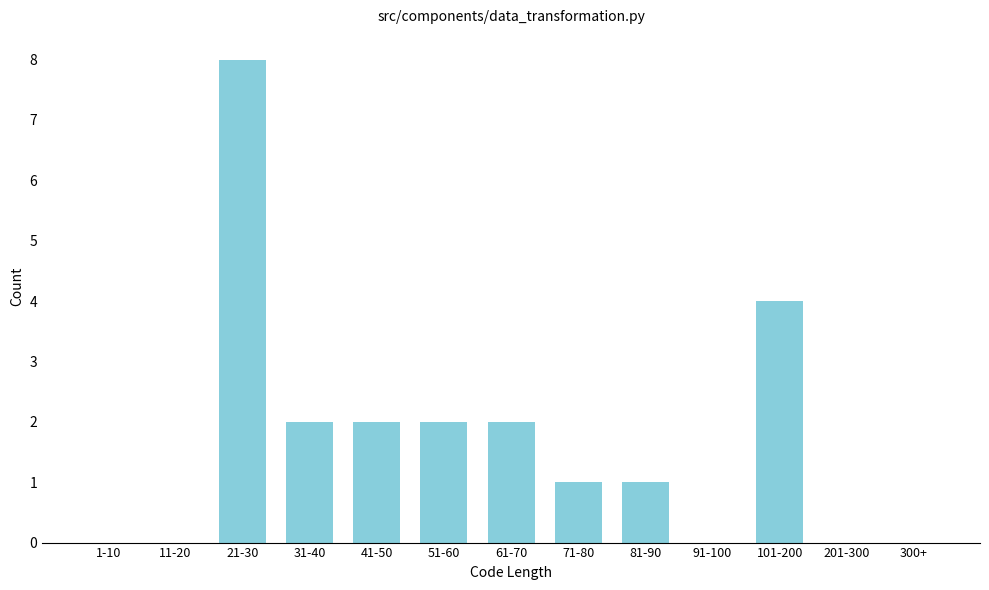

Reading left to right, transcribe all the data shown in this chart.

1-10=0	11-20=0	21-30=8	31-40=2	41-50=2	51-60=2	61-70=2	71-80=1	81-90=1	91-100=0	101-200=4	201-300=0	300+=0